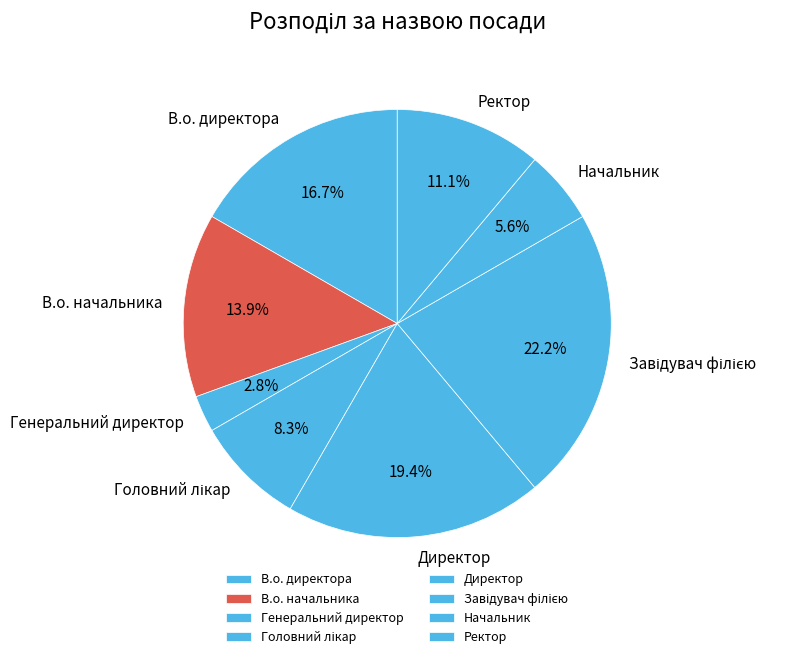

Which slice is the smallest?

Генеральний директор